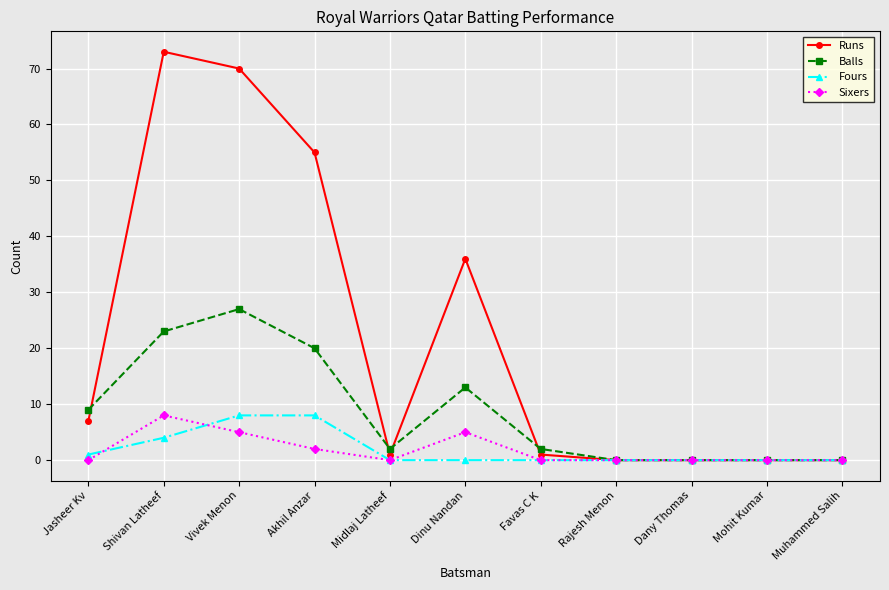

Which series has the largest total across all categories?

Runs